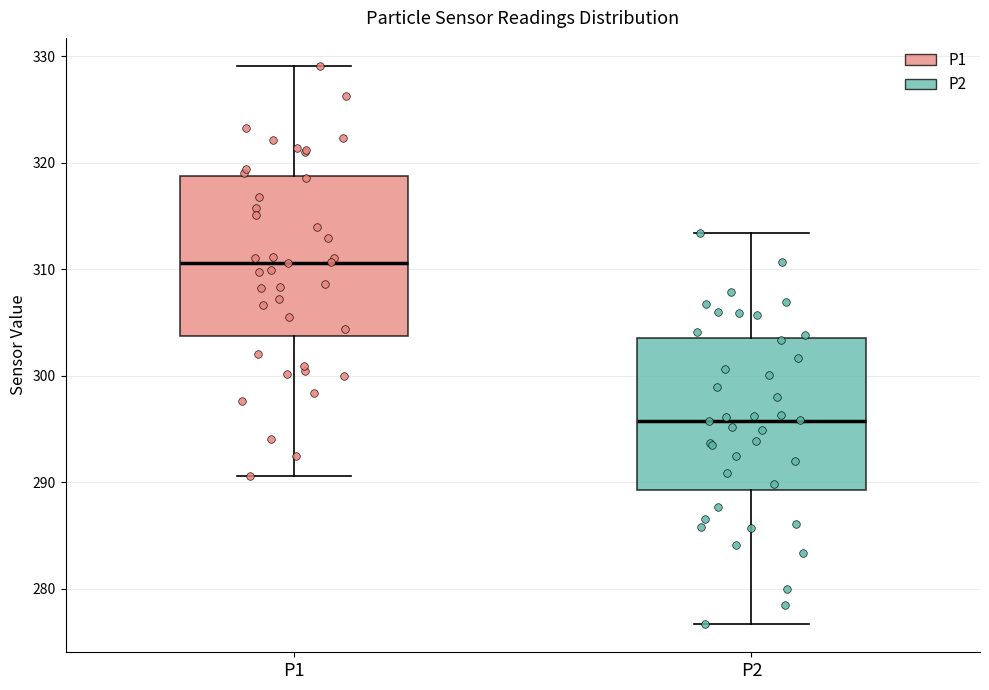

Where does the median line of the box for P2 sit on the y-axis? The values are not printed on the chart, so give them approximately, as read against the axis.

296